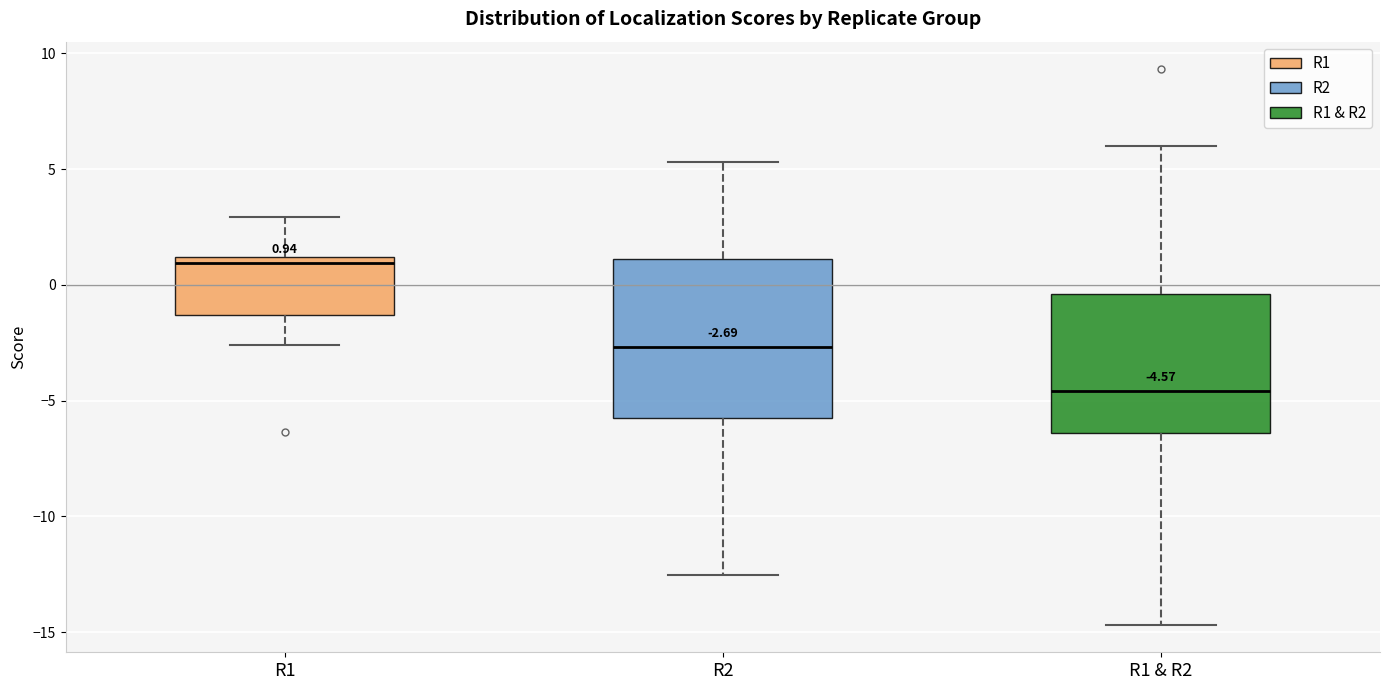

Which box is the tallest, from its lower edge to its upper edge?

R2